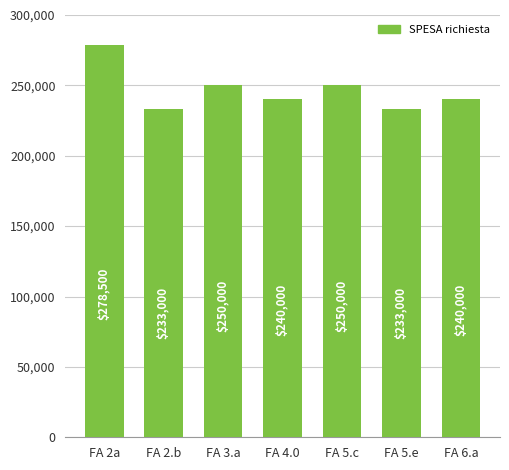

What is the label of the 3rd bar from the left?

FA 3.a